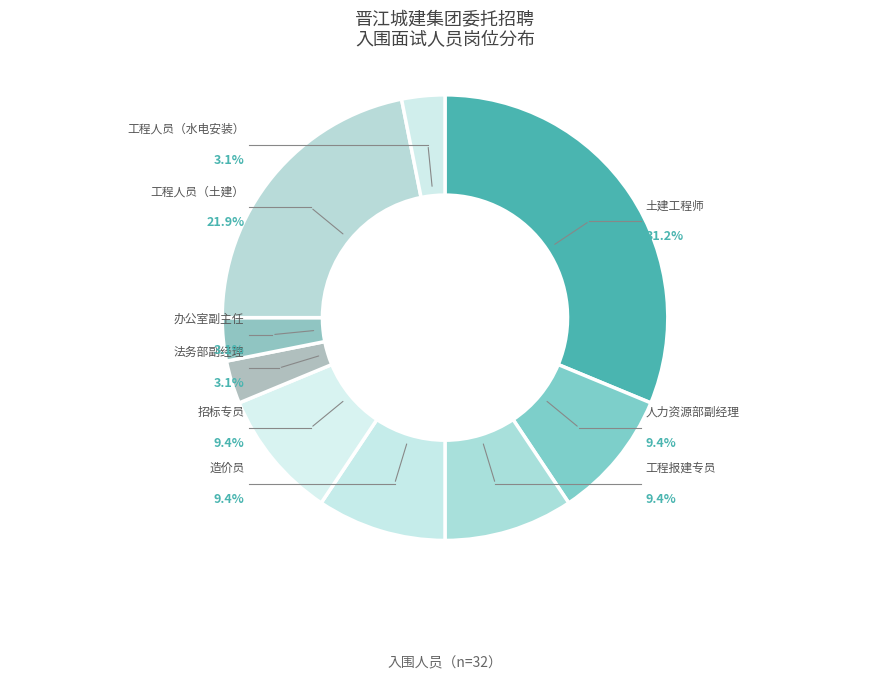

To the nearest percent, what is the difference between the largest and smallest slice percentages?

28%